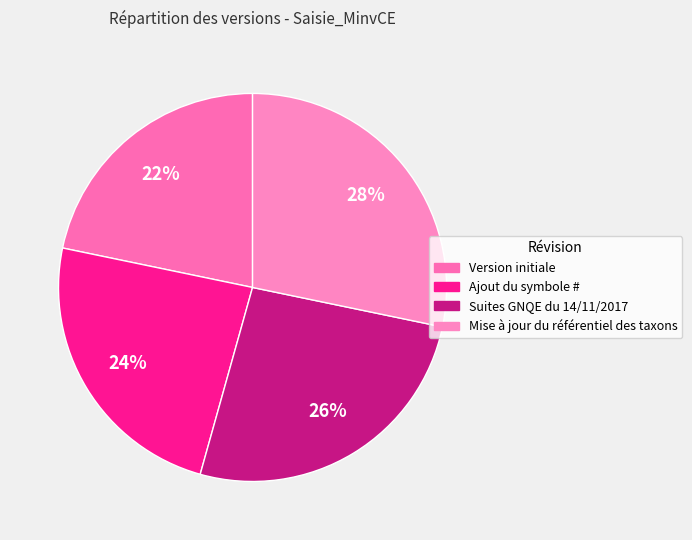

Rank the categories by value from lowest to highest.

Version initiale, Ajout du symbole #, Suites GNQE du 14/11/2017, Mise à jour du référentiel des taxons